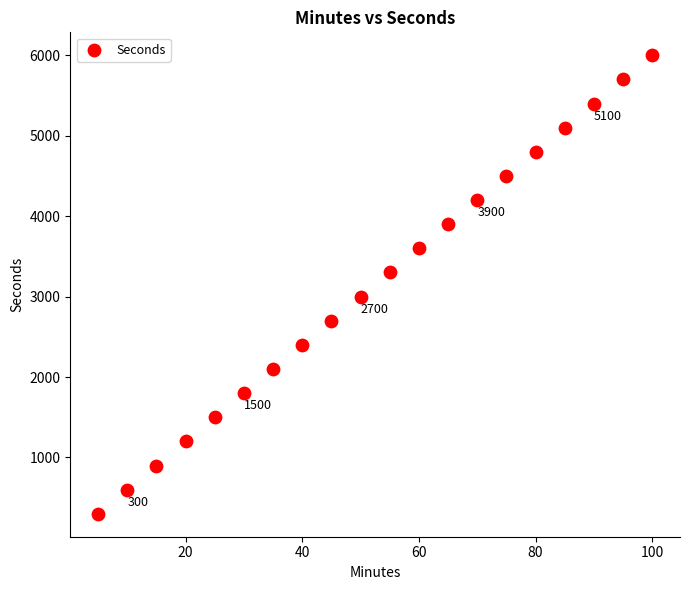

What is the range of X values (max minus min)?

95